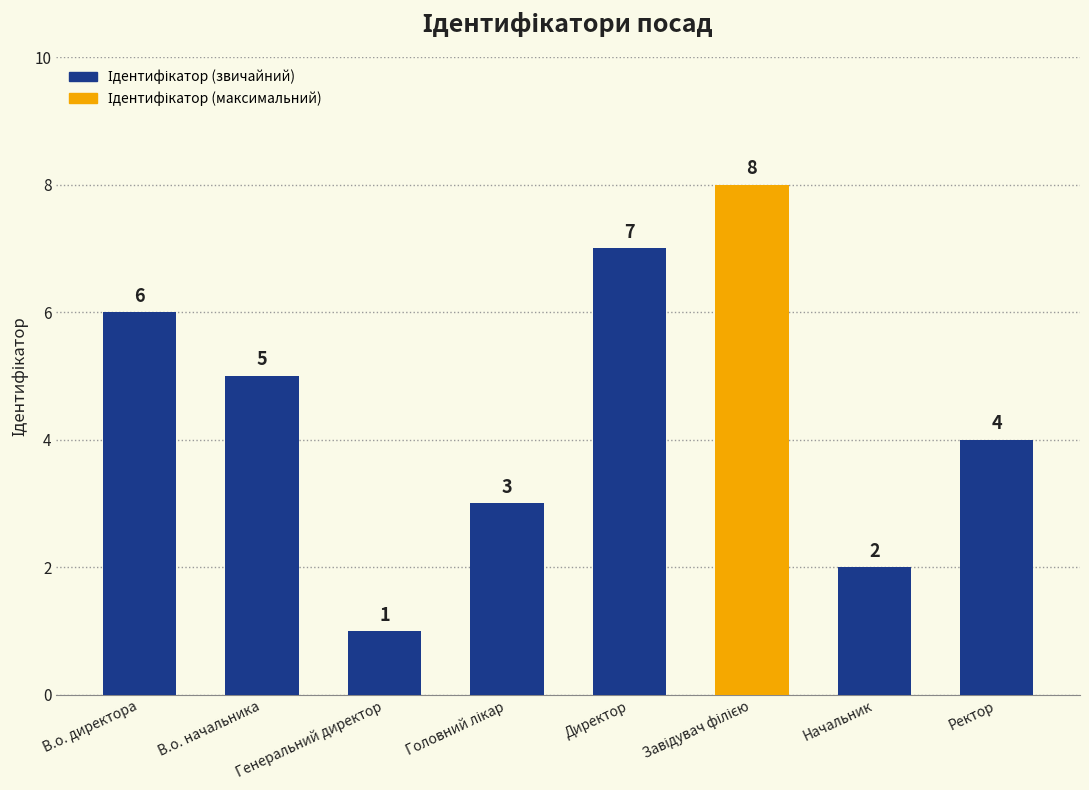

How many values are between 3 and 7?

5